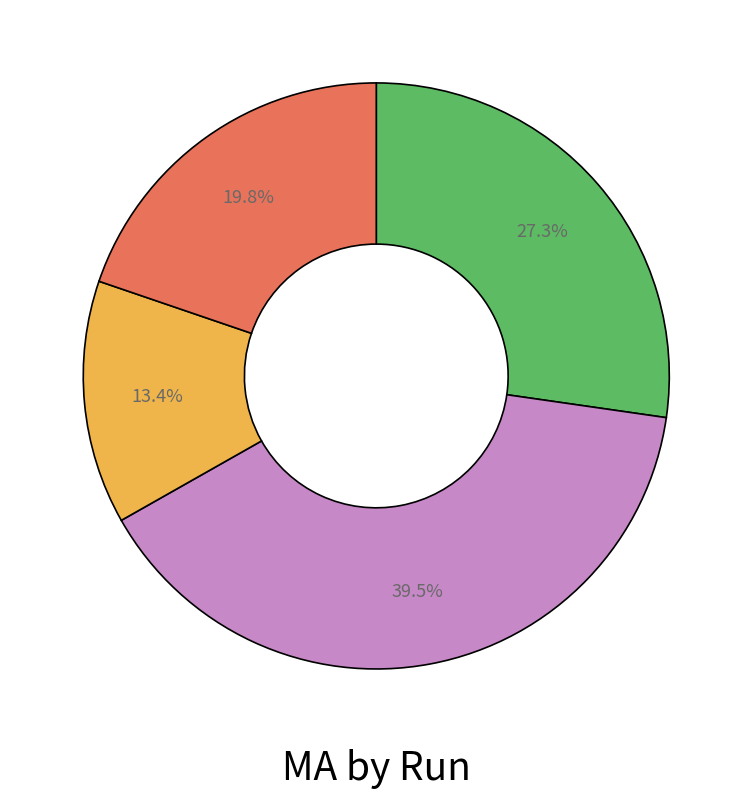

Does any single category account for the majority?

No